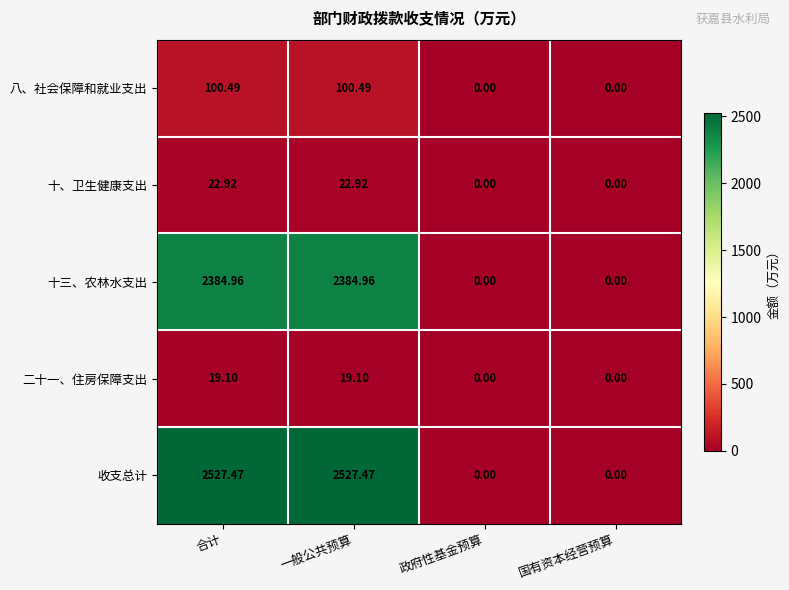

At which label does 十、卫生健康支出 first exceed 22?

合计